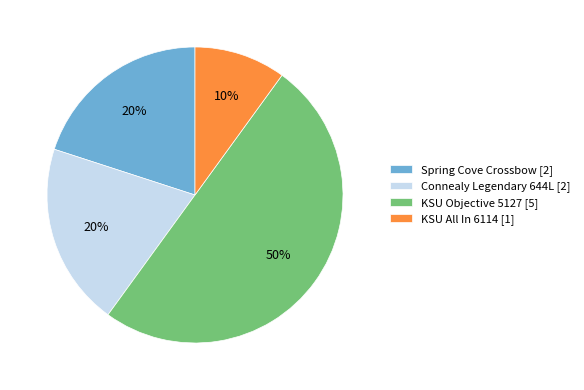

Combined, do KSU Objective 5127 [5] and Connealy Legendary 644L [2] account for over 50%?

Yes